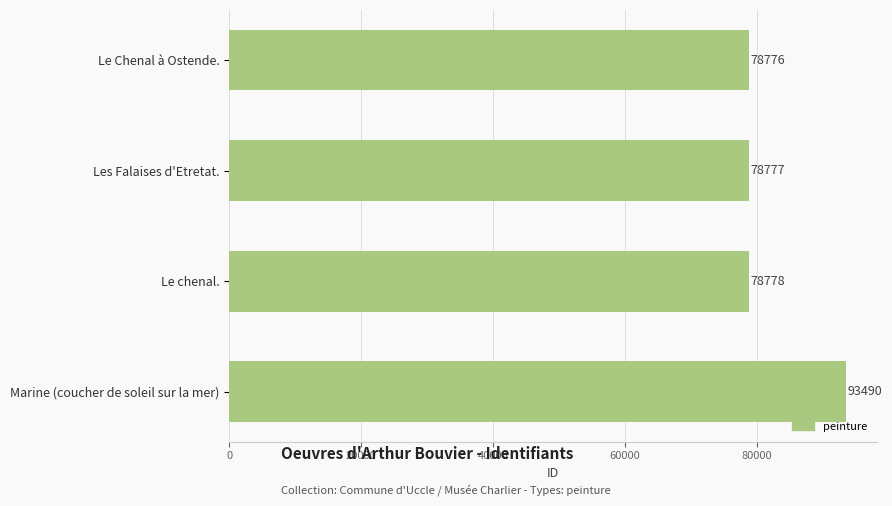

What is the sum of all values?

329821